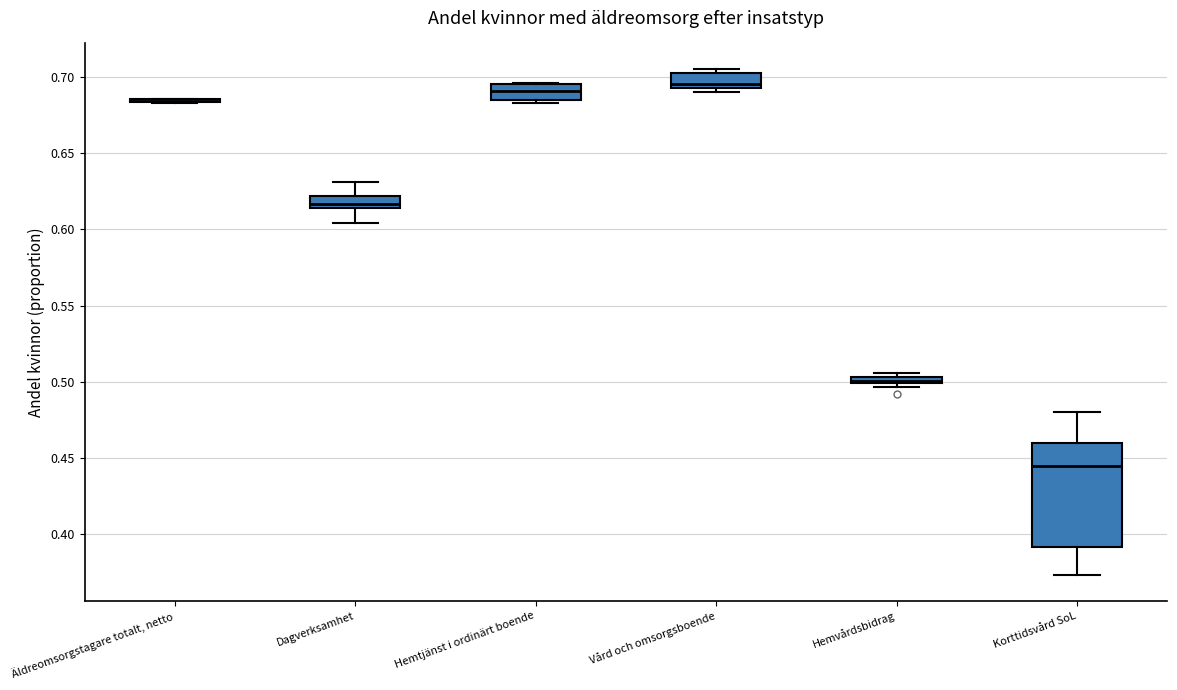

Where does the lower whisker of the box for Dagverksamhet end on the y-axis? The values are not printed on the chart, so give them approximately, as read against the axis.

0.605